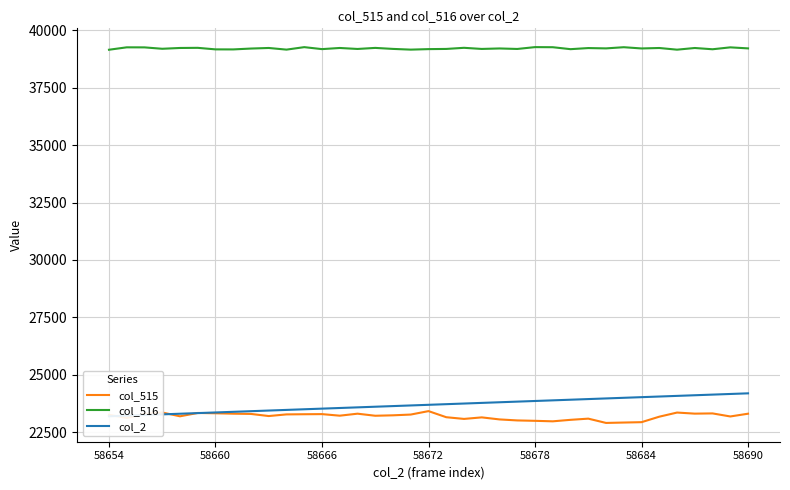

What is the difference between the col_2 values at 14 and 10?

111.1